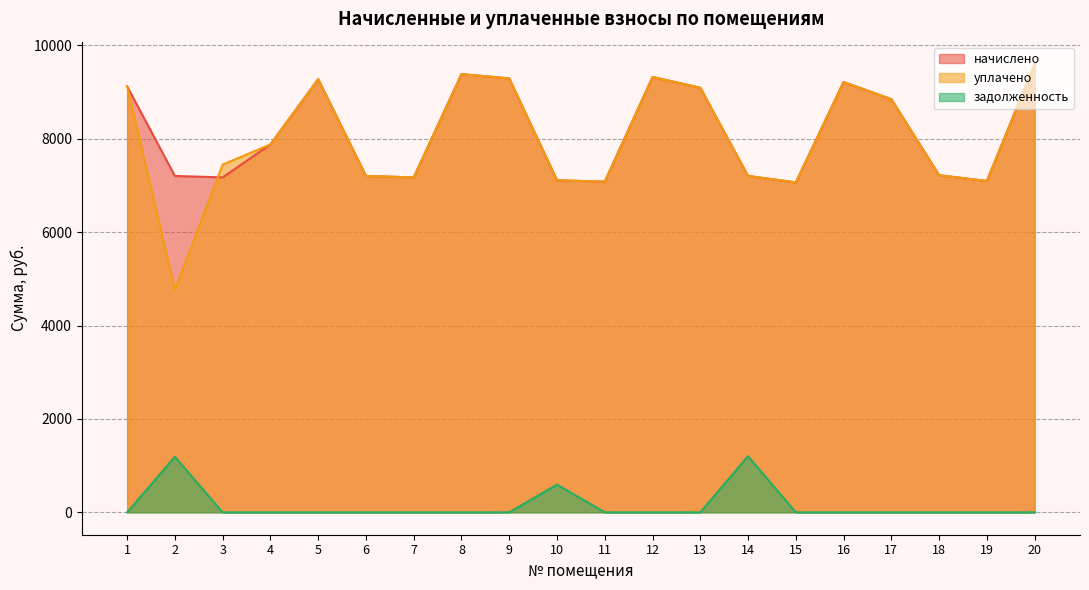

List the labels in order of задолженность value, smallest first.

1, 3, 4, 5, 6, 7, 8, 9, 11, 12, 13, 15, 16, 17, 18, 19, 20, 10, 2, 14